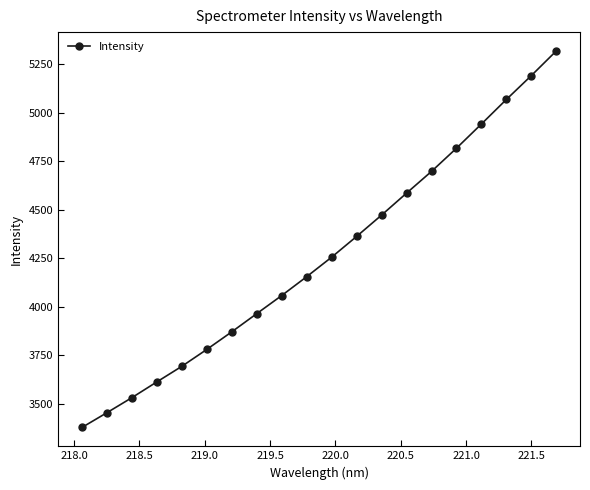

Is this an area chart (filled region under the line)?

No